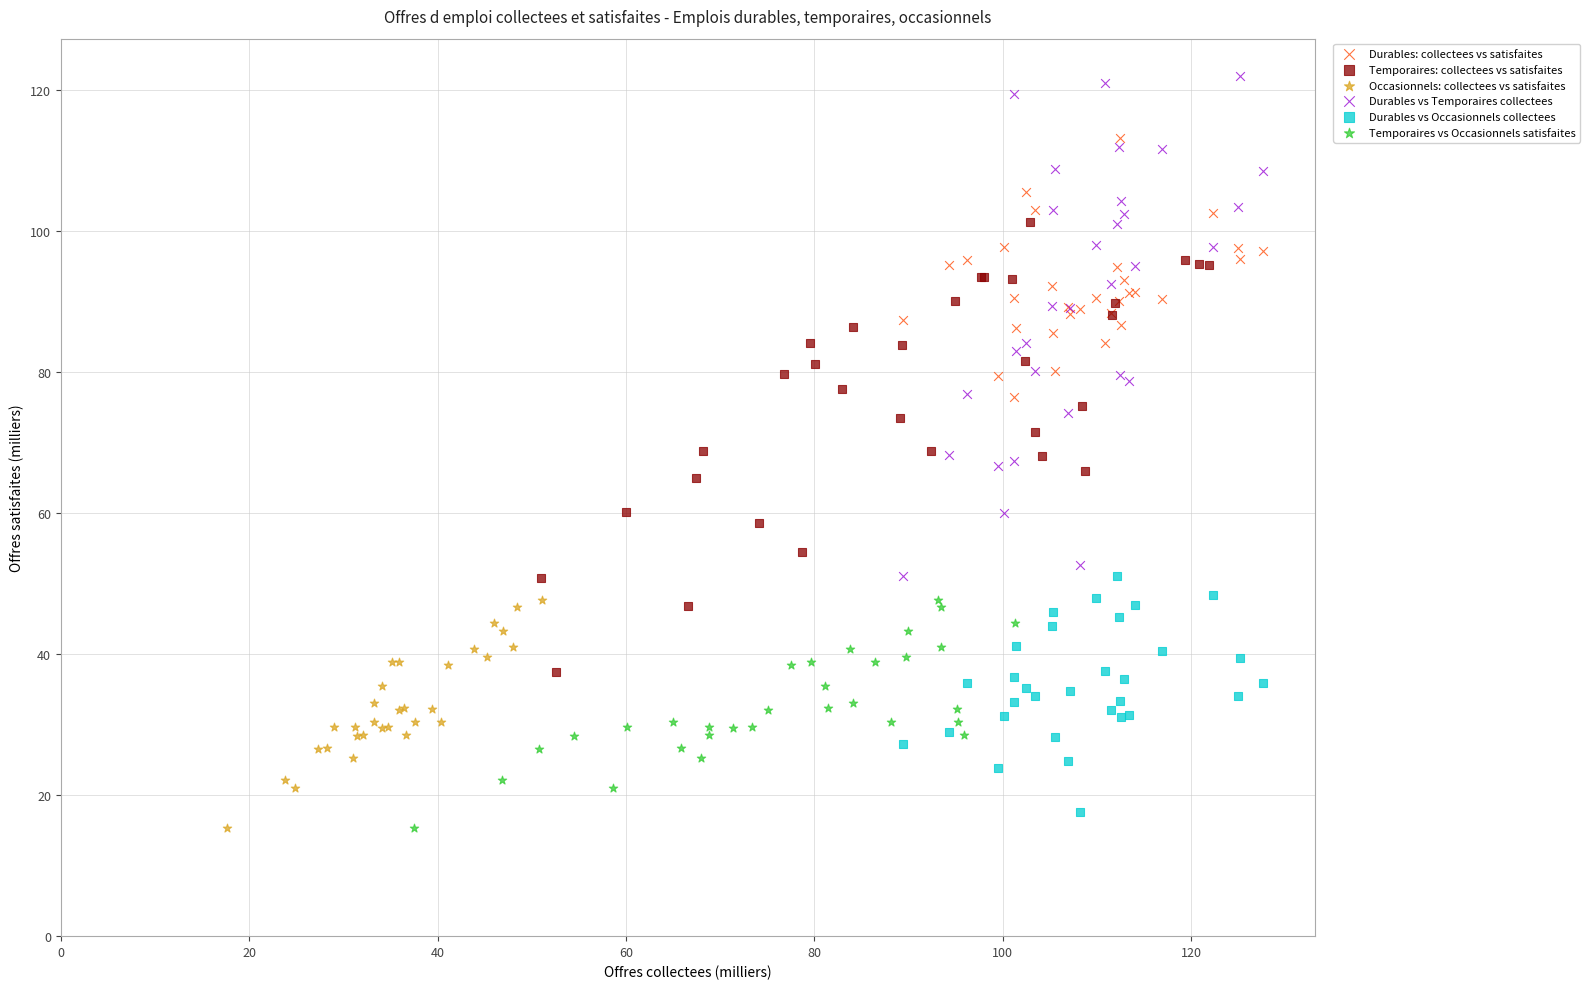

Which series has the largest Y range (max minus min)?

Durables vs Temporaires collectees